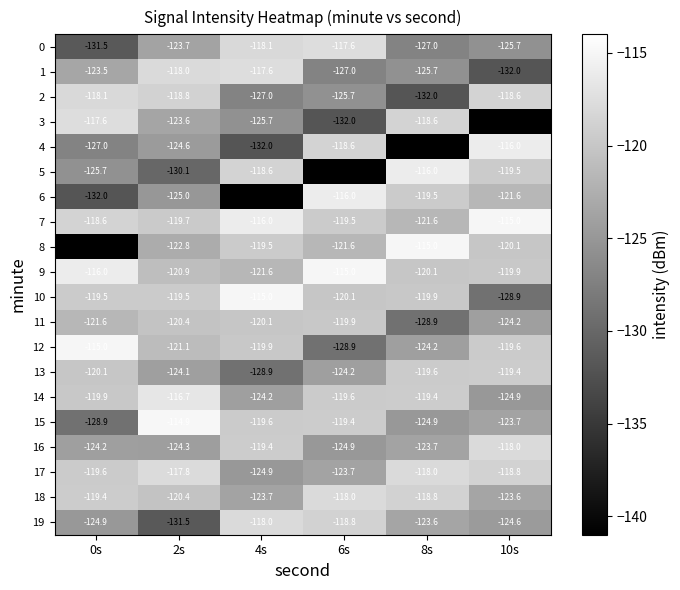

What is the total value across all series at 6s?

-2451.5